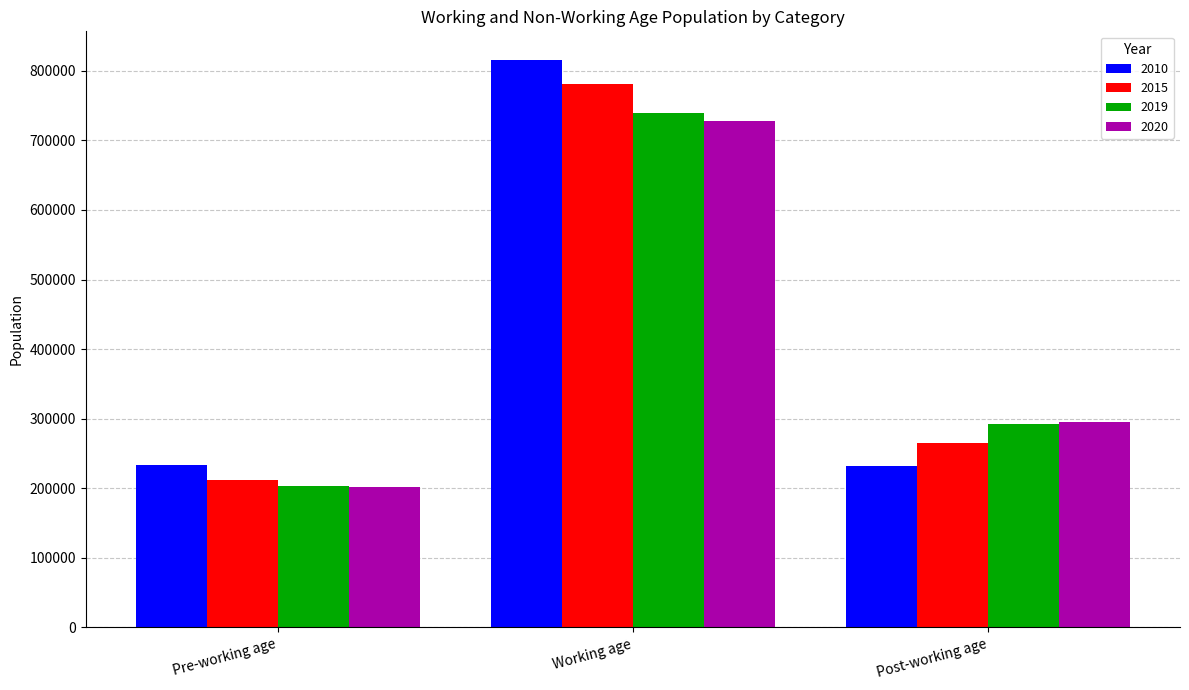

What is the difference between the highest and lowest values at Pre-working age?

32685